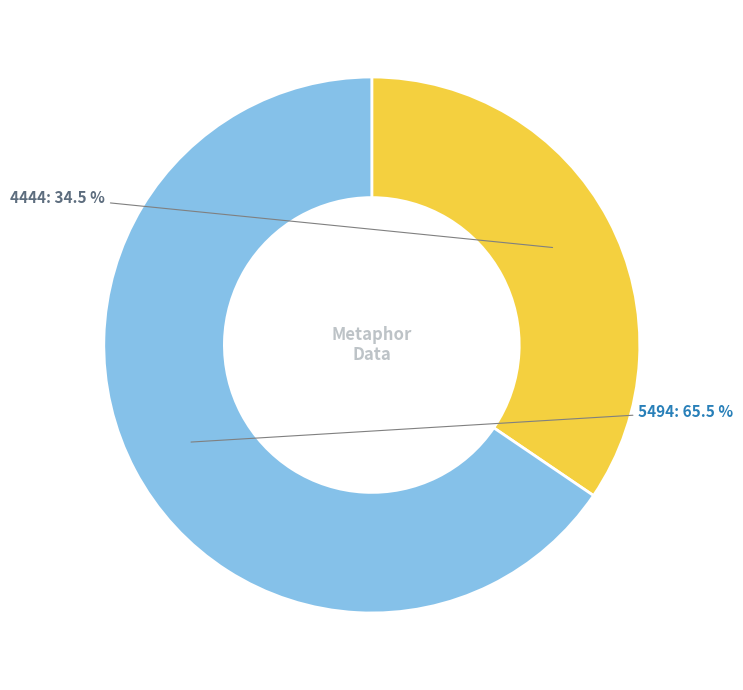

What percentage do 4444 and 5494 together represent?

100.0%